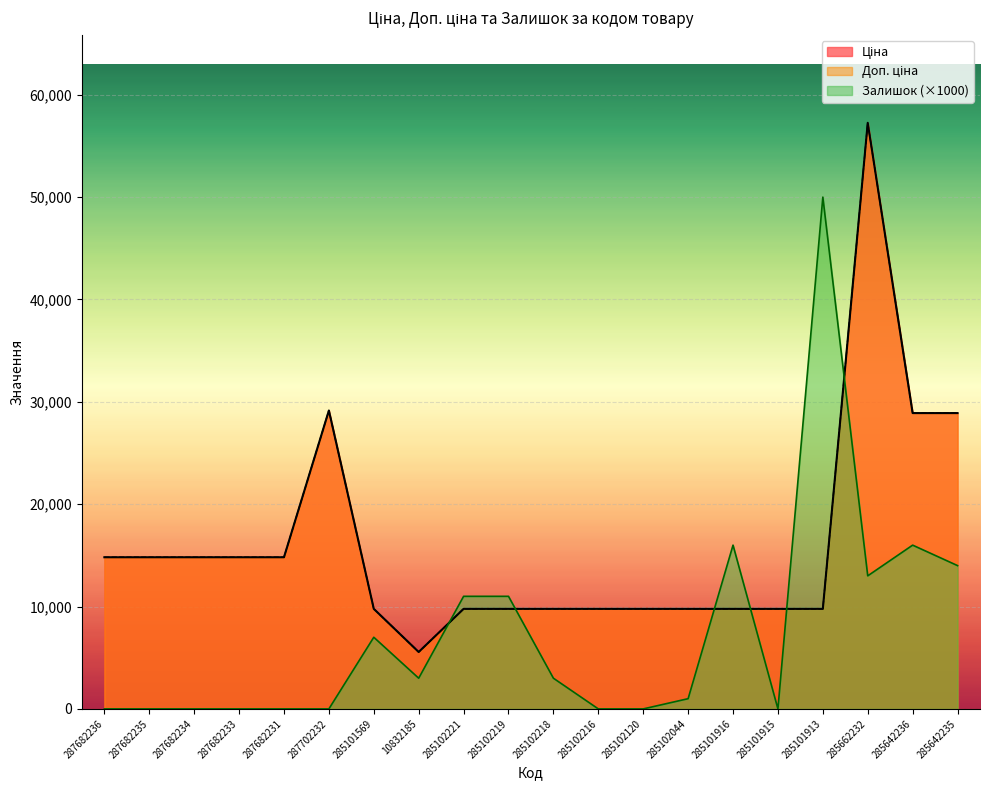

Where do Залишок and Доп. ціна first cross each other?

10832185 and 285102221